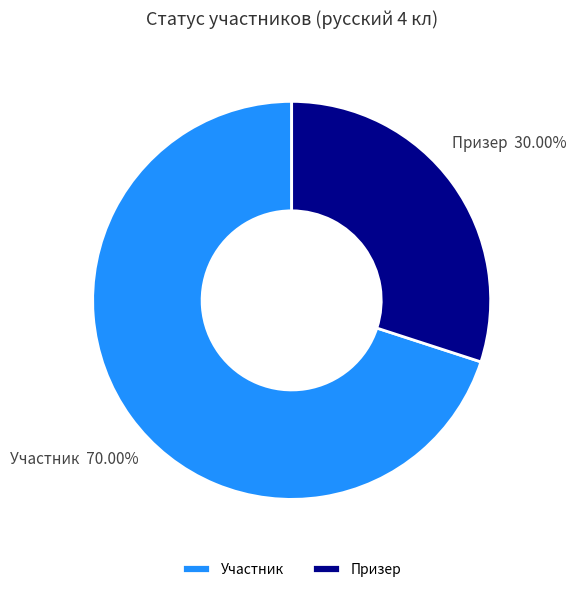

Count the number of slices in the pie.

2